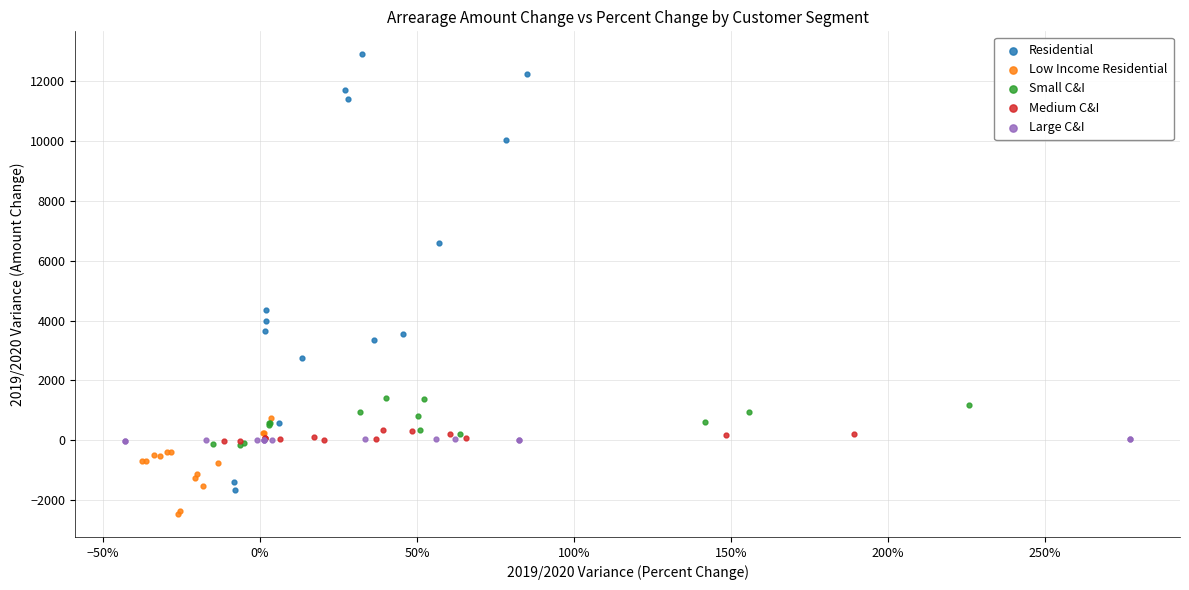

Which series contains the lowest Y value?

Low Income Residential